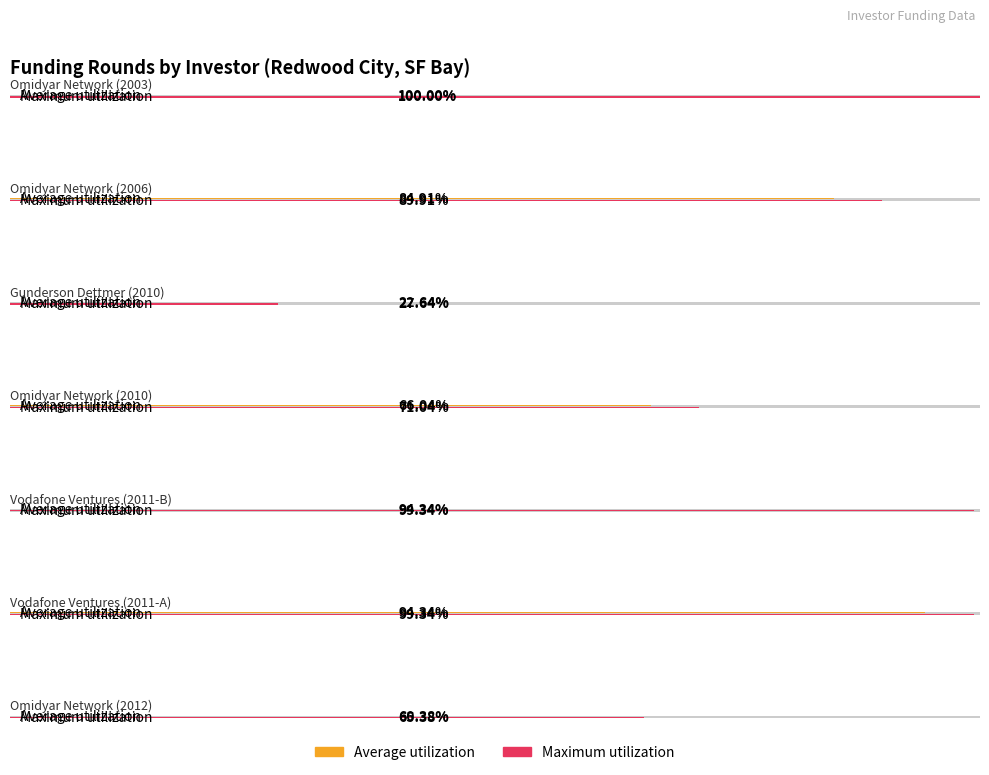

How many distinct data groups are displayed?

2